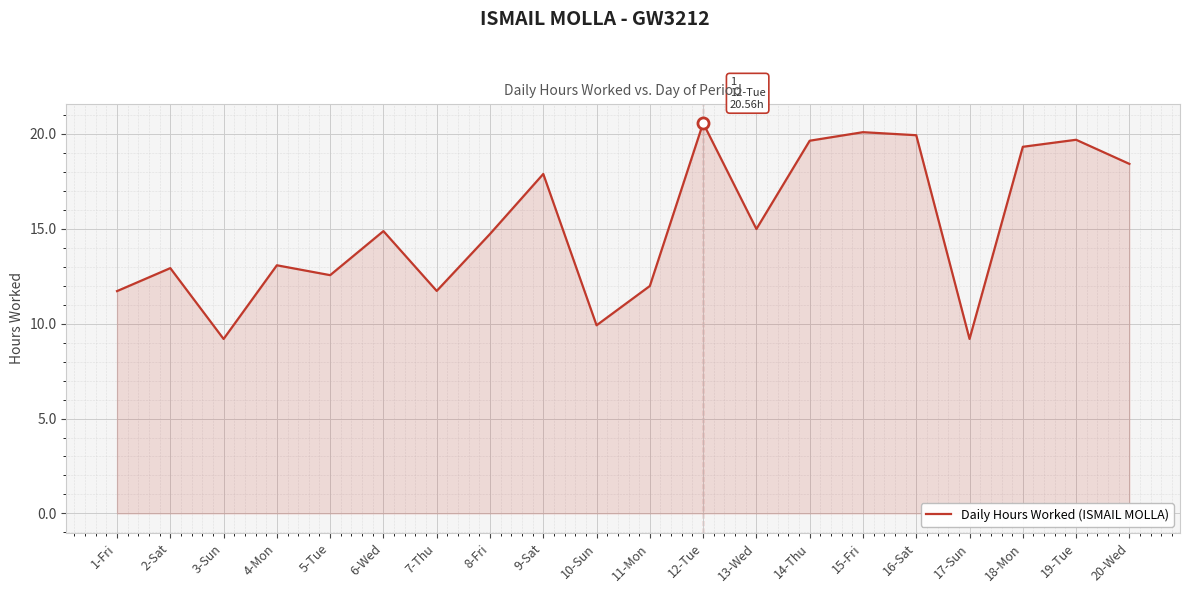

How many interior local valleys (lower than both neighbors) does the data have?

6